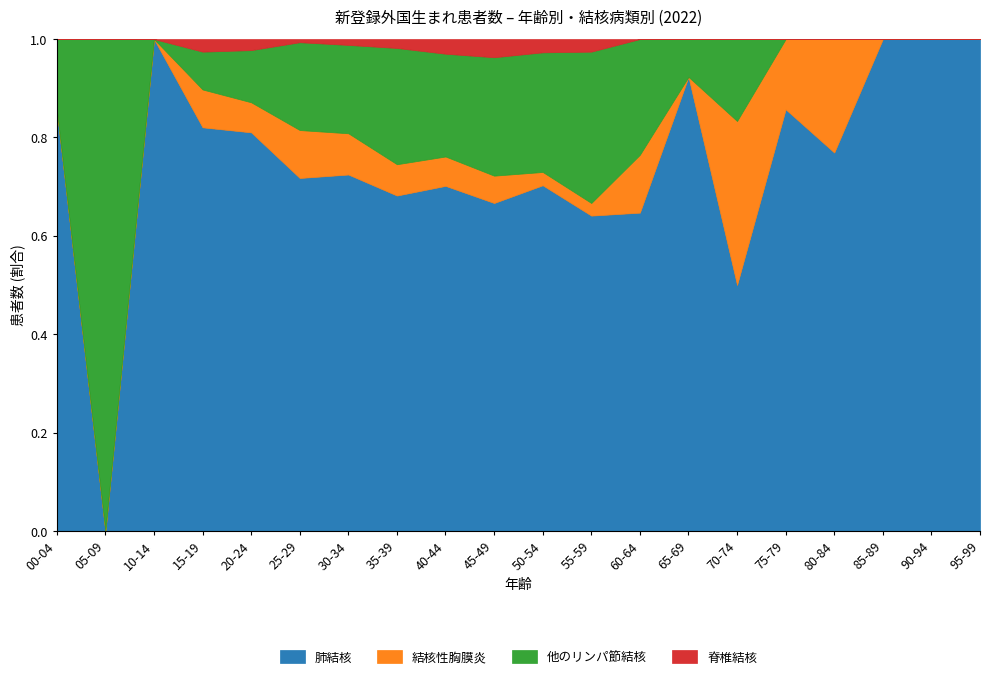

At which label does 結核性胸膜炎 first exceed 2?

15-19